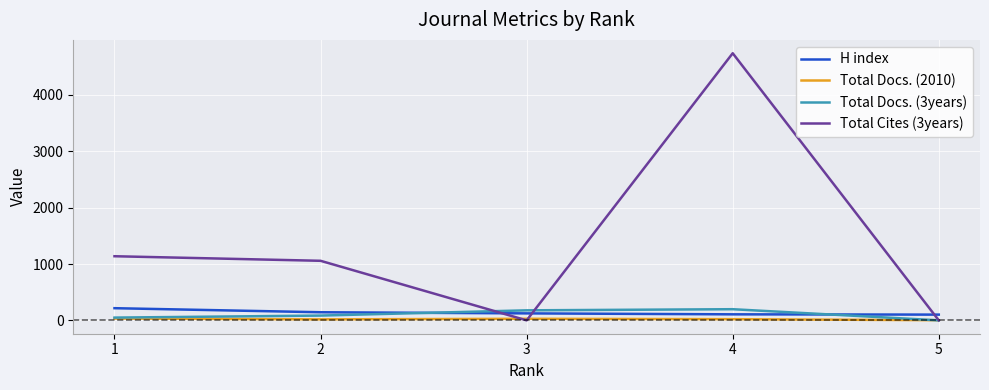

What are all the series names shown in the legend?

H index, Total Docs. (2010), Total Docs. (3years), Total Cites (3years)